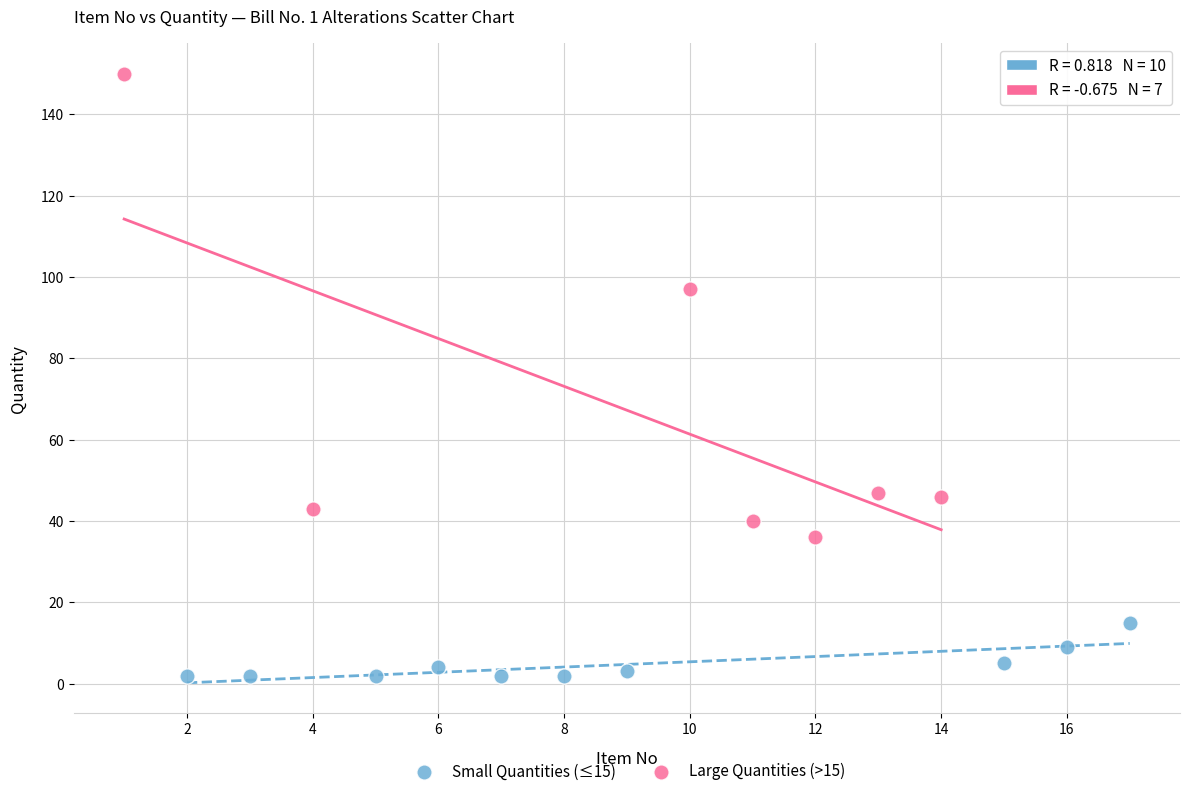

Which series reaches the maximum Y coordinate?

Large Quantities (>15)